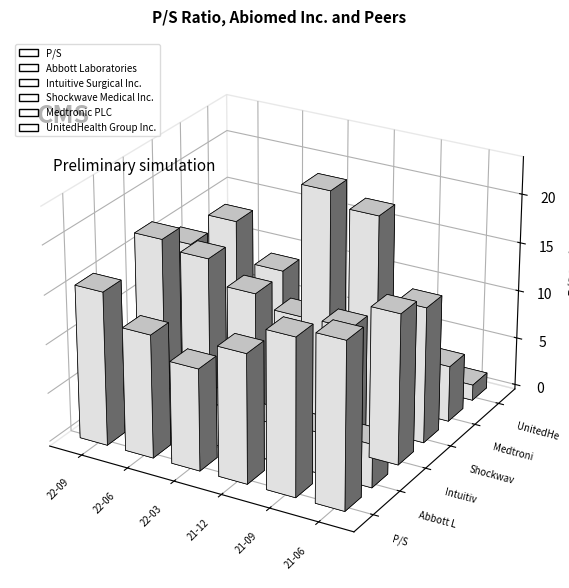

Which series changed the most between 2022-03-31 and 2021-06-30?

P/S